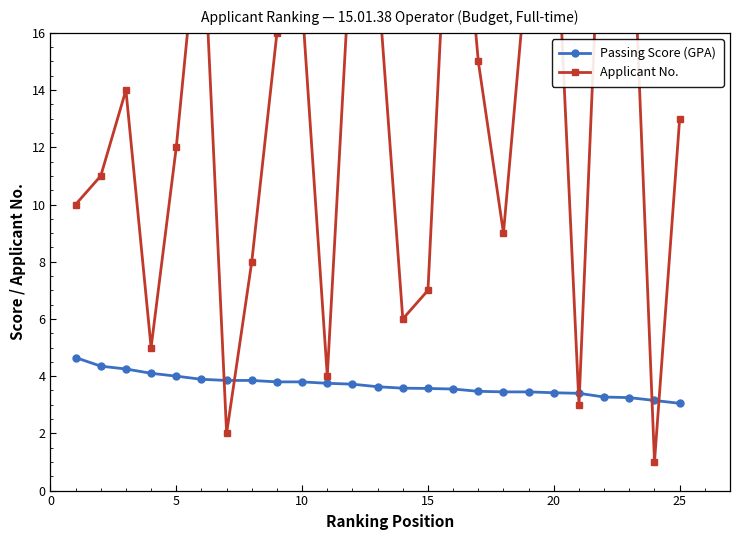

How many lines are shown in the chart?

2